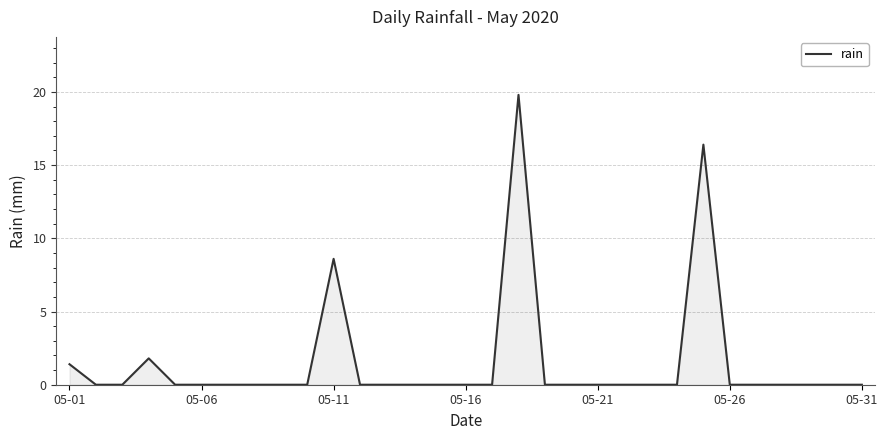

What is the maximum value shown in the chart?

19.8